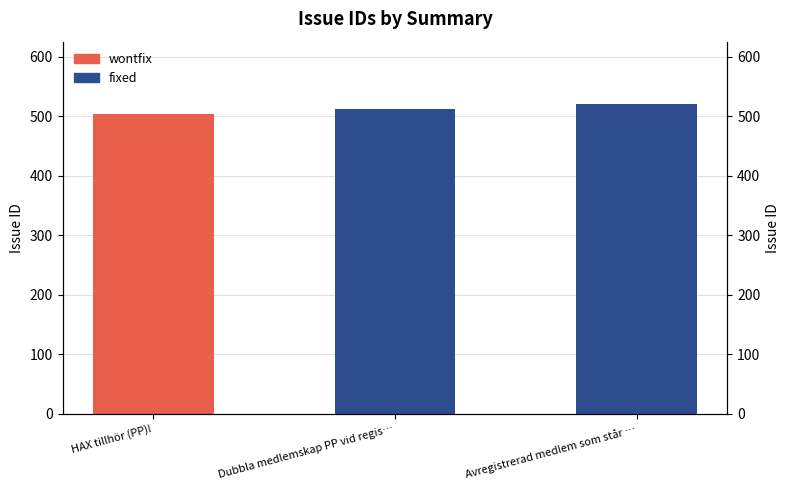

Count the values in the range 504 to 521.

3